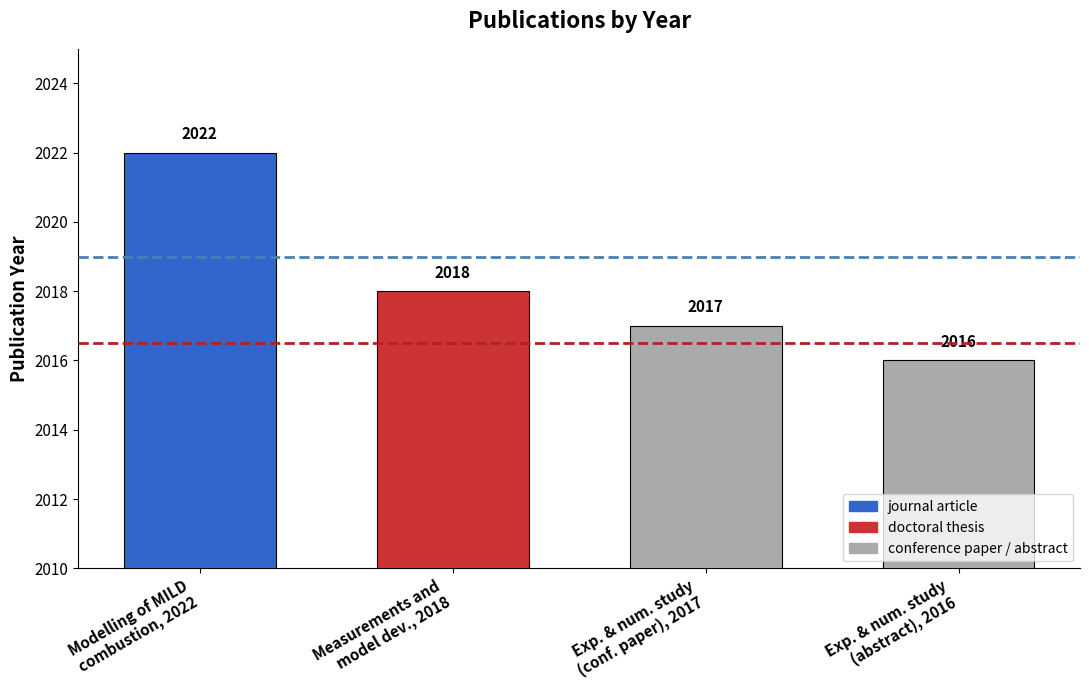

What is the maximum value shown in the chart?

2022